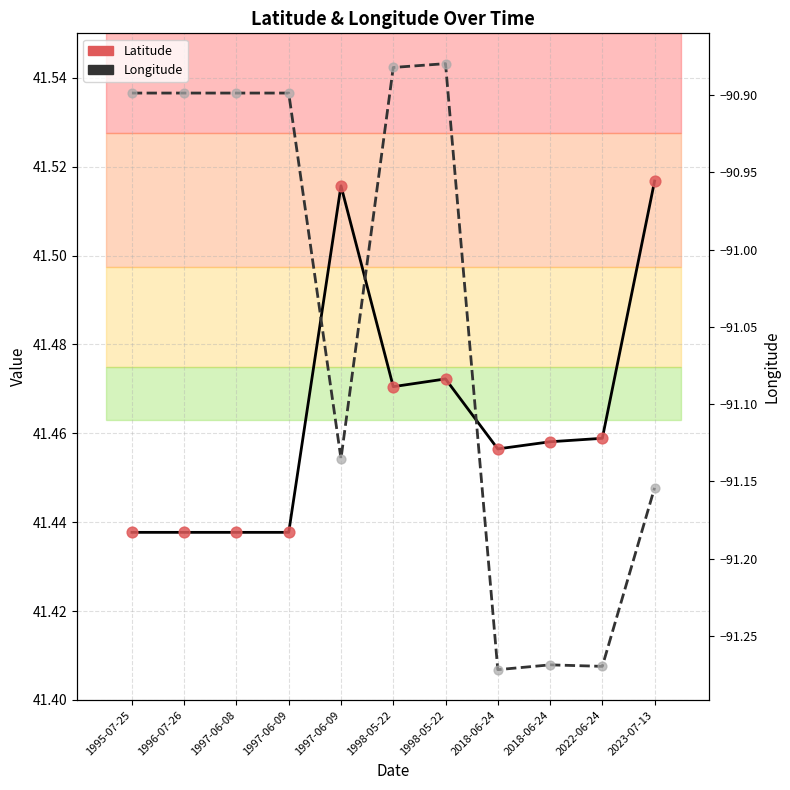

What are all the series names shown in the legend?

Latitude, Longitude